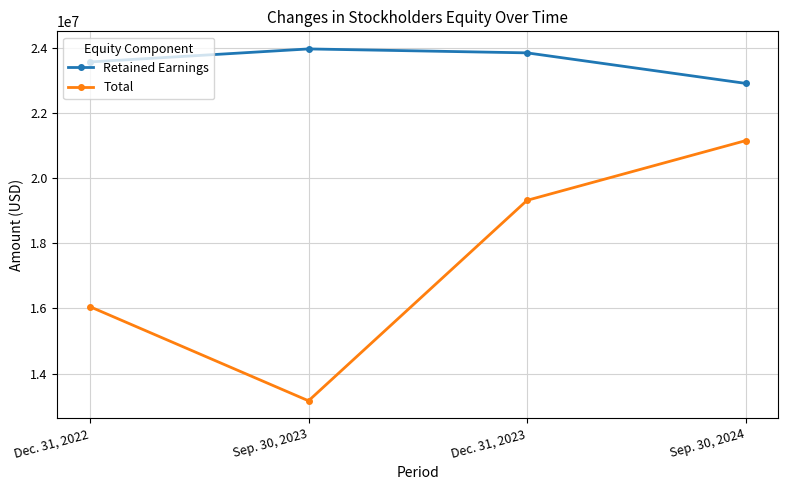

Rank the categories by Retained Earnings value from highest to lowest.

Sep. 30, 2023, Dec. 31, 2023, Dec. 31, 2022, Sep. 30, 2024